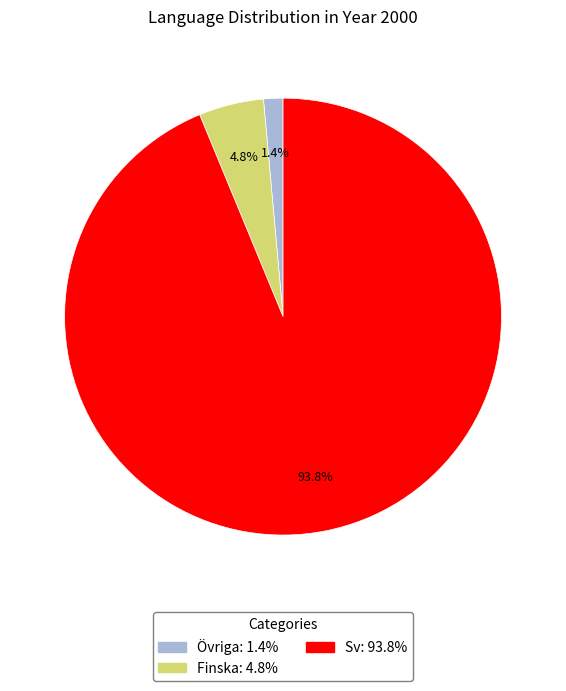

What is the largest slice in the pie chart?

Sv